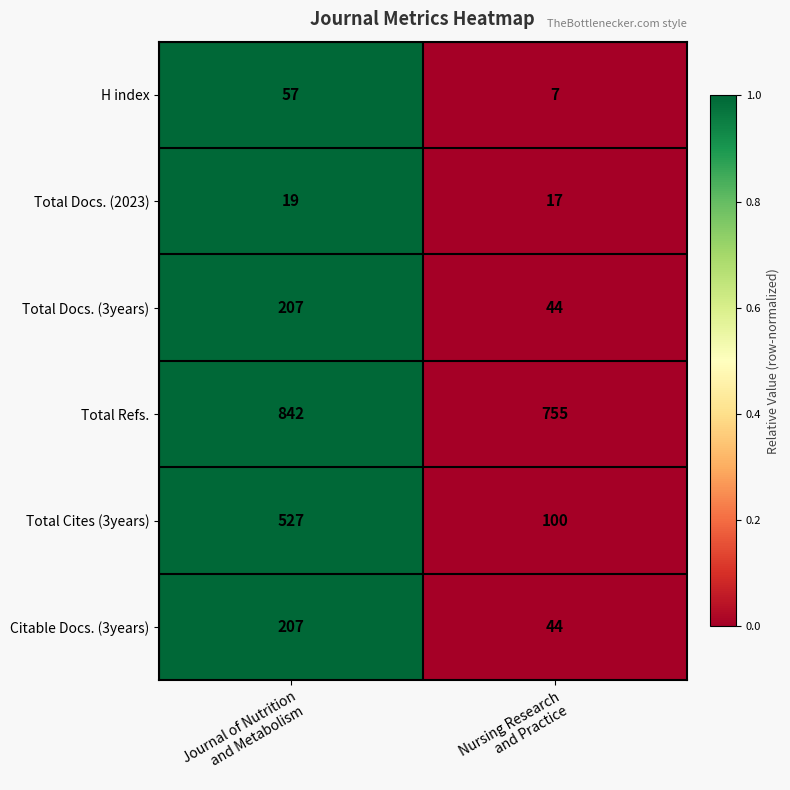

Reading left to right, extract all data points from this chart.

H index: 57	7
Total Docs. (2023): 19	17
Total Docs. (3years): 207	44
Total Refs.: 842	755
Total Cites (3years): 527	100
Citable Docs. (3years): 207	44